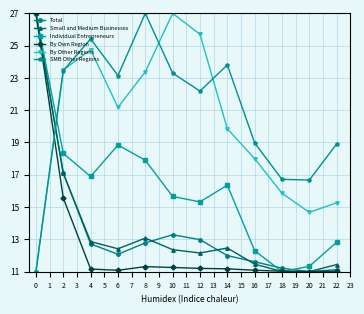

True or false: Total has more than 1 interior local peaks.

False